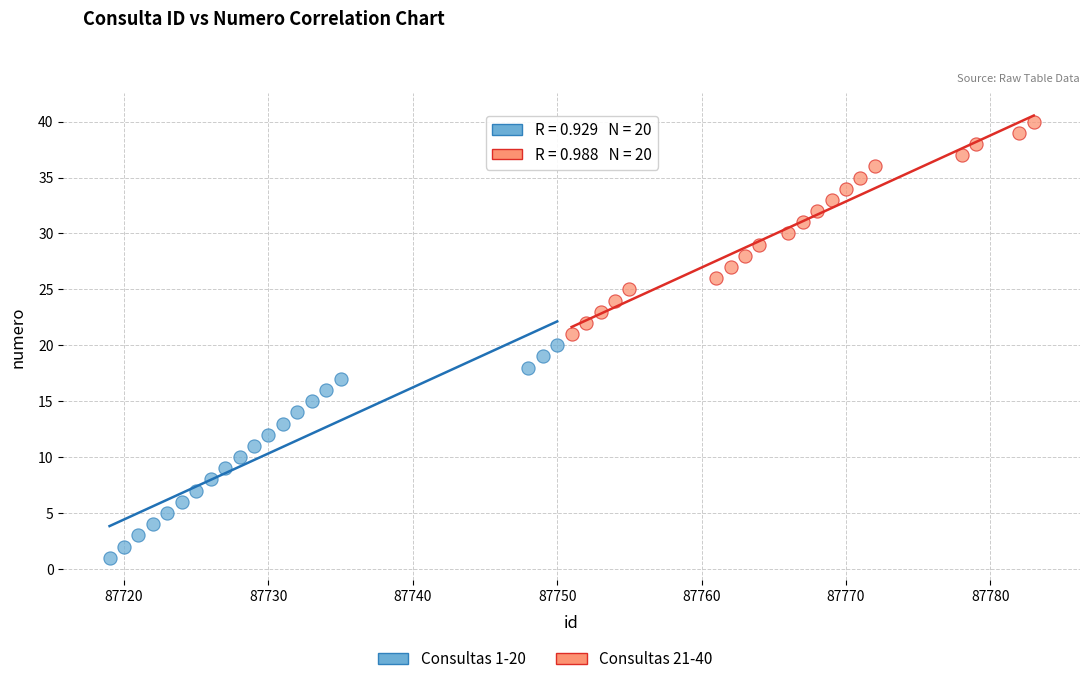

Which series contains the highest Y value?

Consultas 21-40